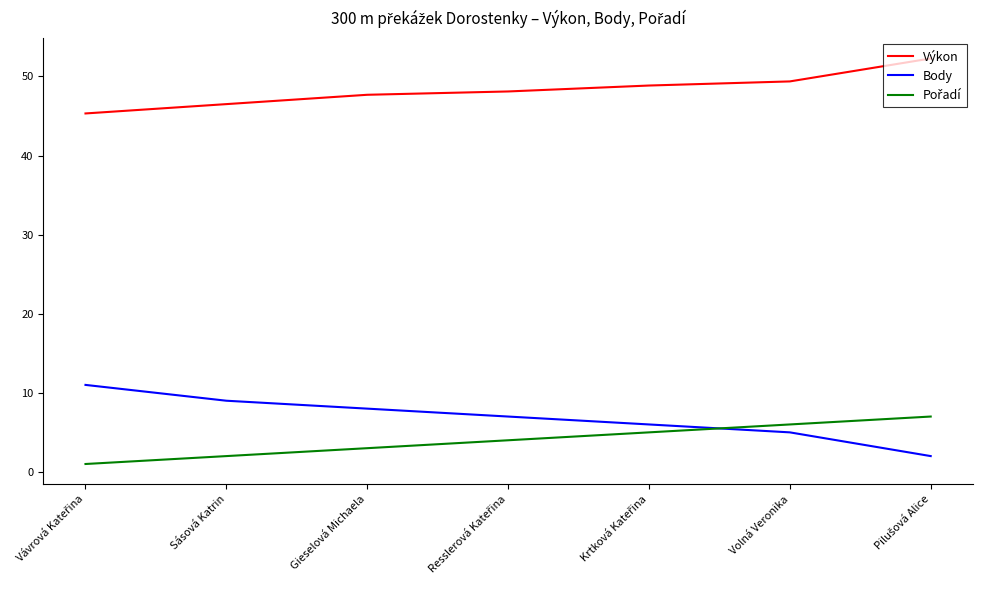

What is the spread (max minus min) of values at Sásová Katrin?

44.5